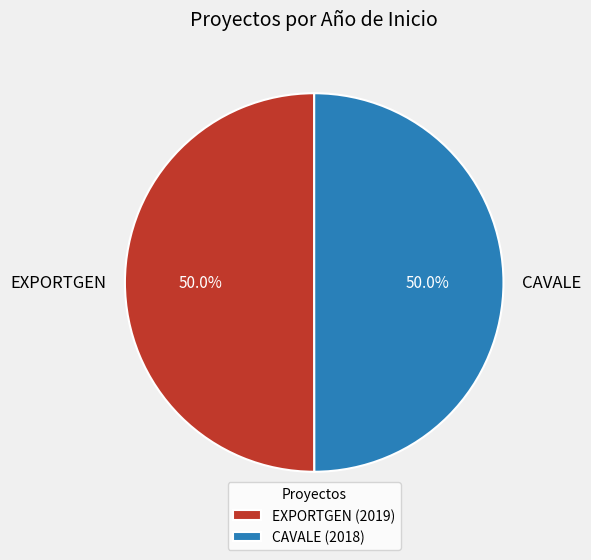

How much of the chart is everything except EXPORTGEN?

50.0%